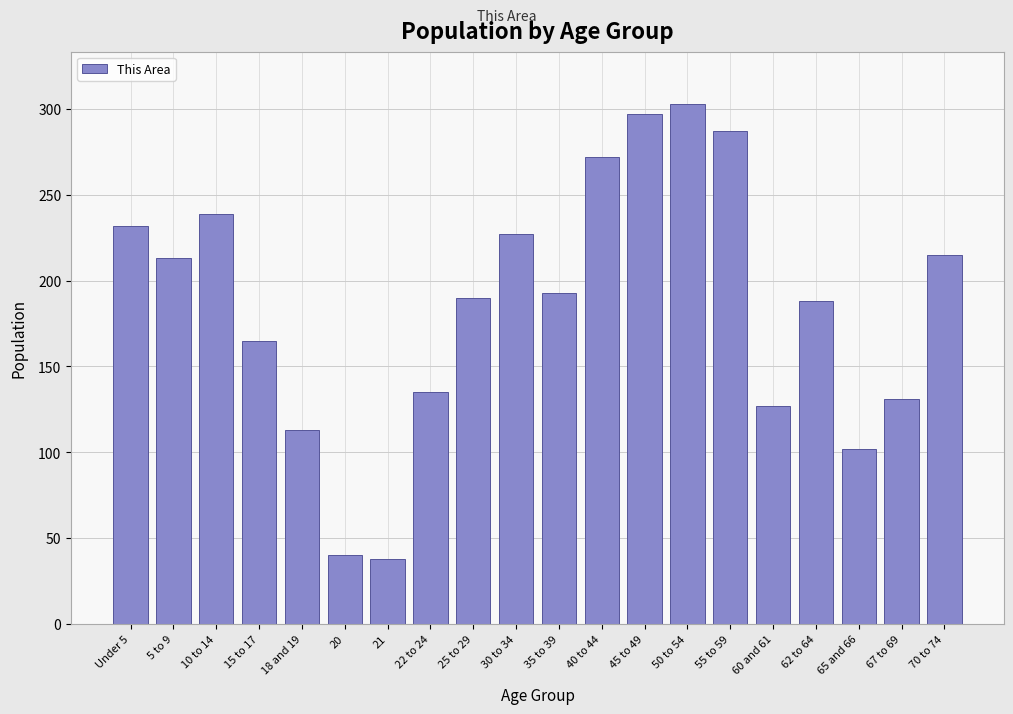

Reading left to right, extract all data points from this chart.

Under 5=232	5 to 9=213	10 to 14=239	15 to 17=165	18 and 19=113	20=40	21=38	22 to 24=135	25 to 29=190	30 to 34=227	35 to 39=193	40 to 44=272	45 to 49=297	50 to 54=303	55 to 59=287	60 and 61=127	62 to 64=188	65 and 66=102	67 to 69=131	70 to 74=215